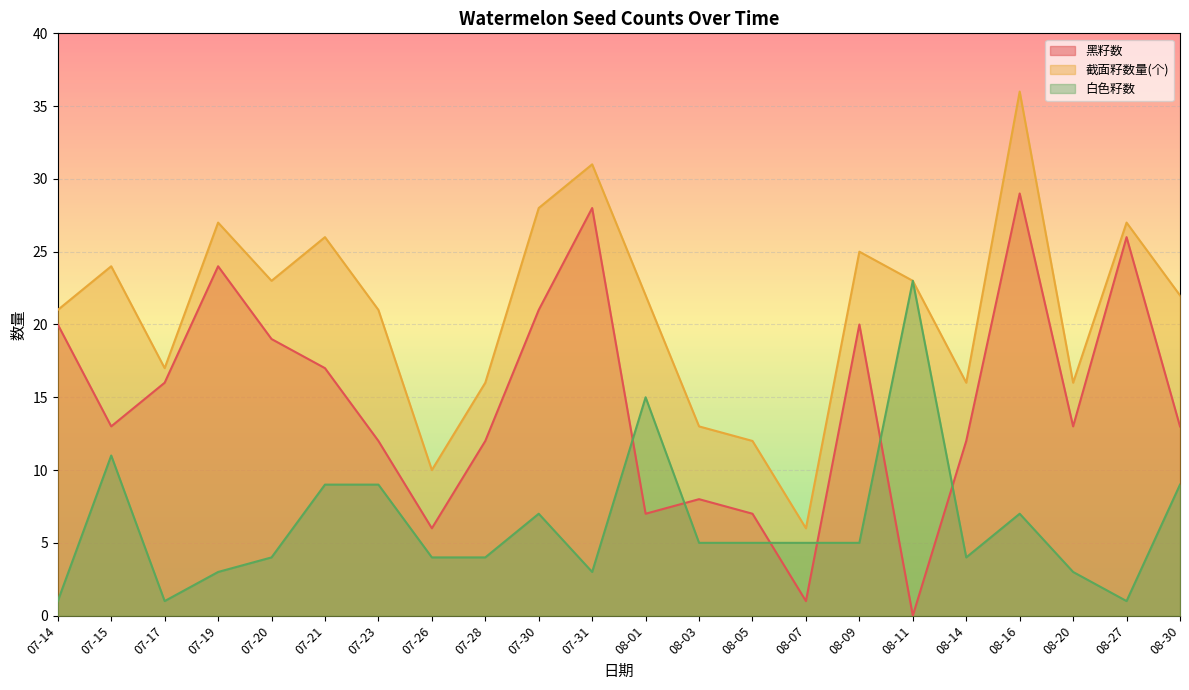

Where is the first local maximum for 白色籽数?

07-15